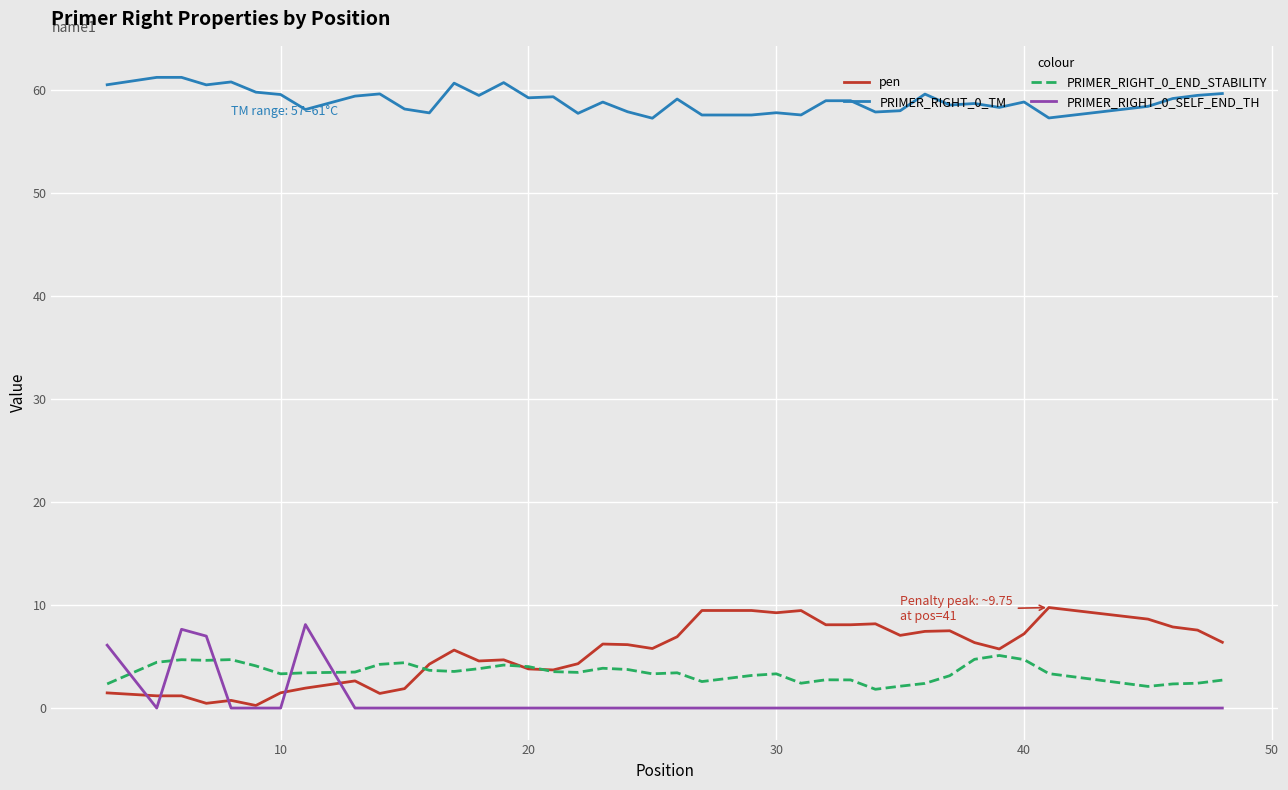

Is this an area chart (filled region under the line)?

No